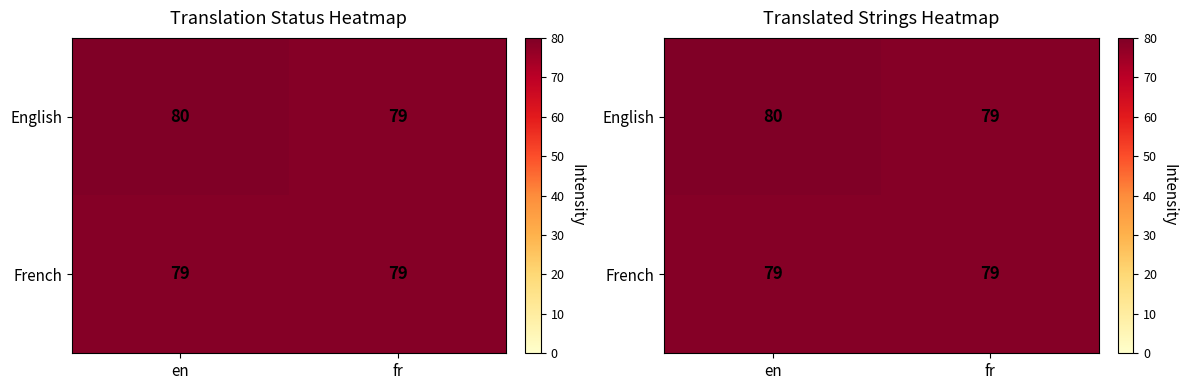

True or false: English has a value of 79 at fr.

True